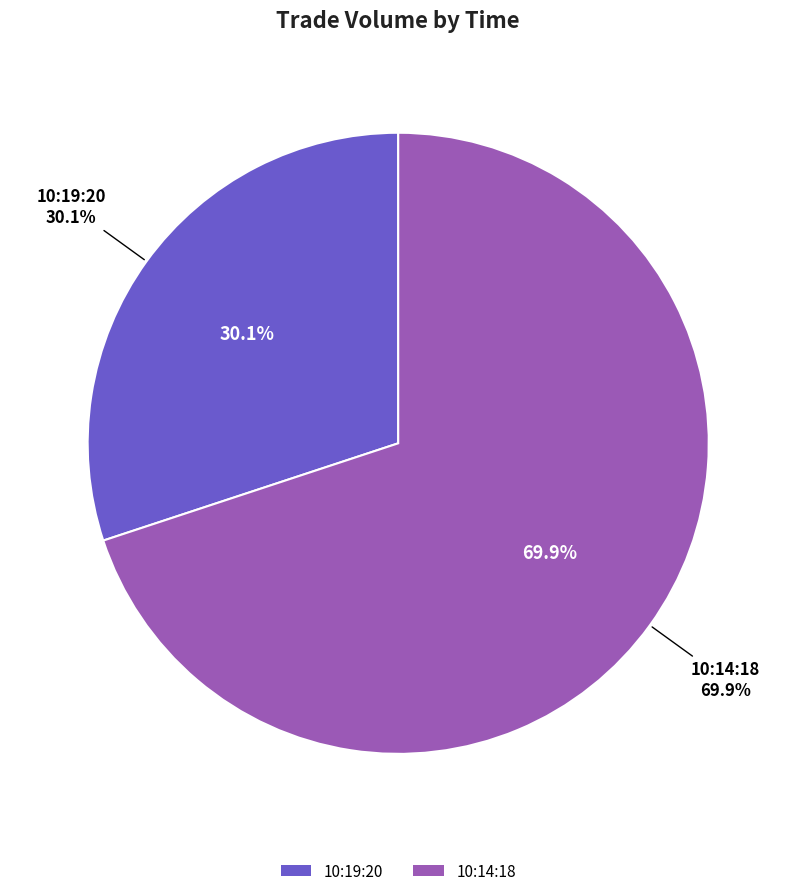

Which slice is the largest?

10:14:18